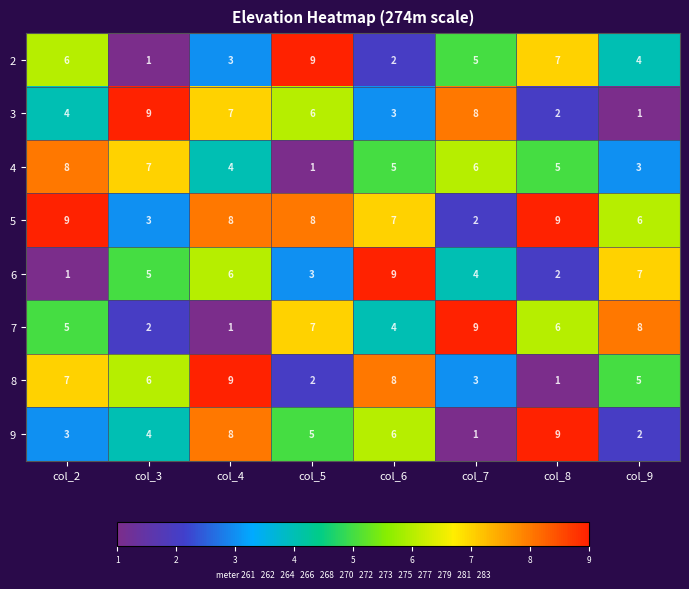

What is the difference between the highest and lowest values at col_2?

8